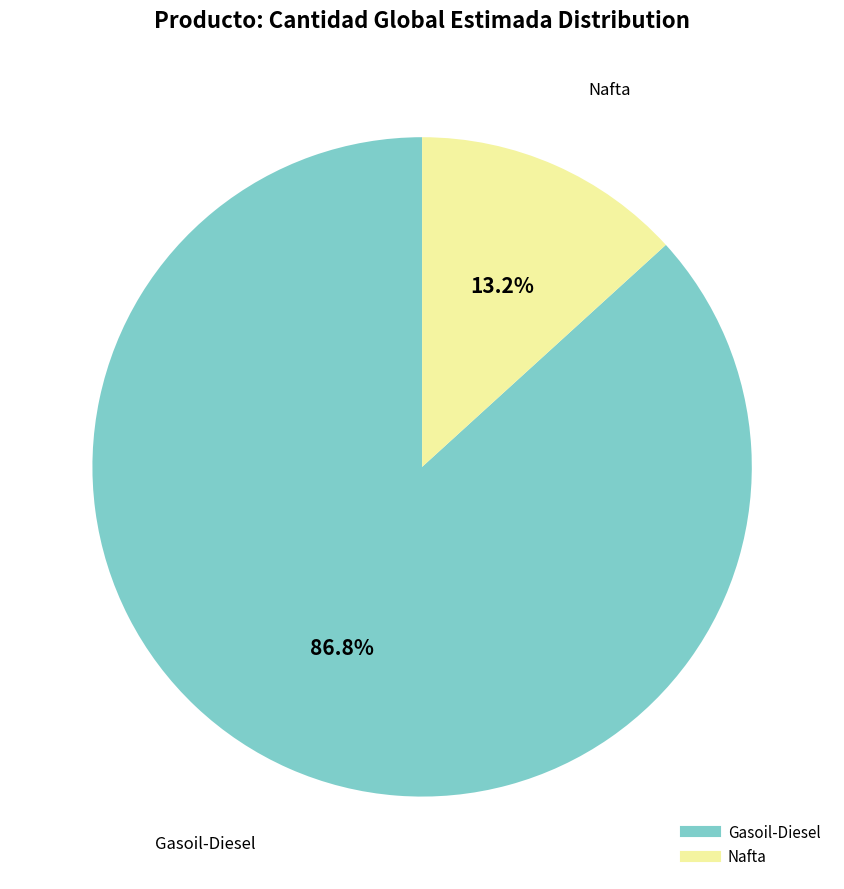

Which slice is the smallest?

Nafta